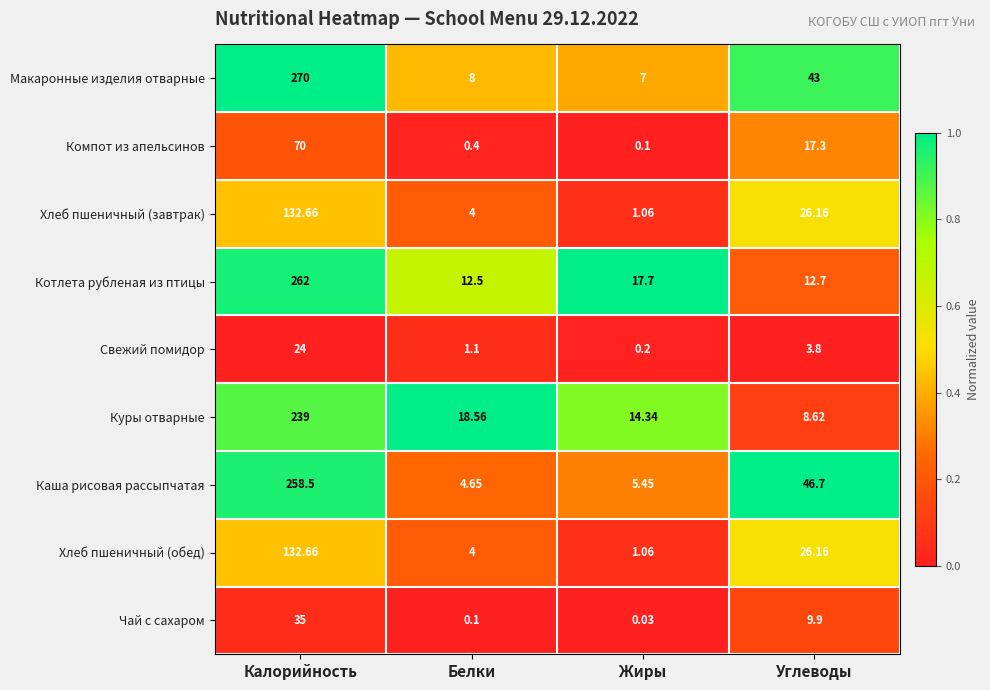

Which series has the largest range (max minus min)?

Макаронные изделия отварные